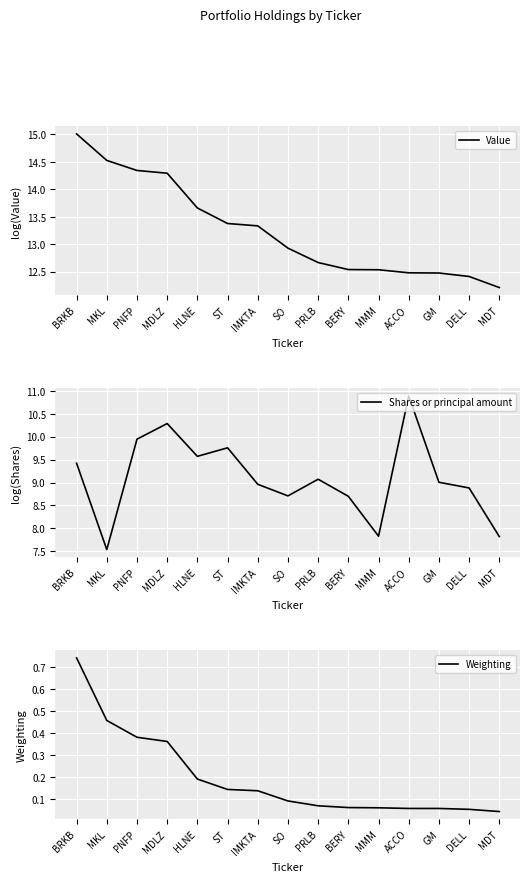

Which series has the largest total across all categories?

Value